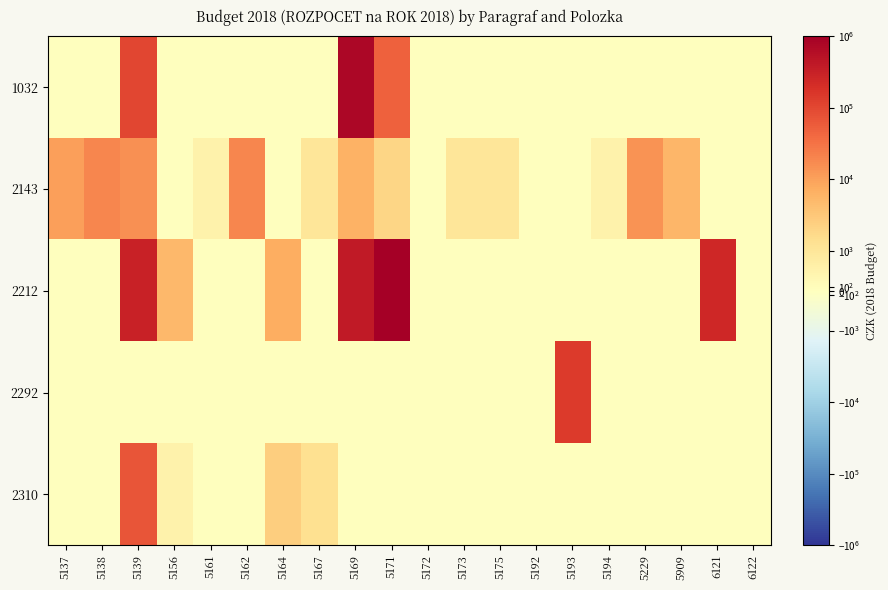

What is the maximum value shown in the chart?

1000000